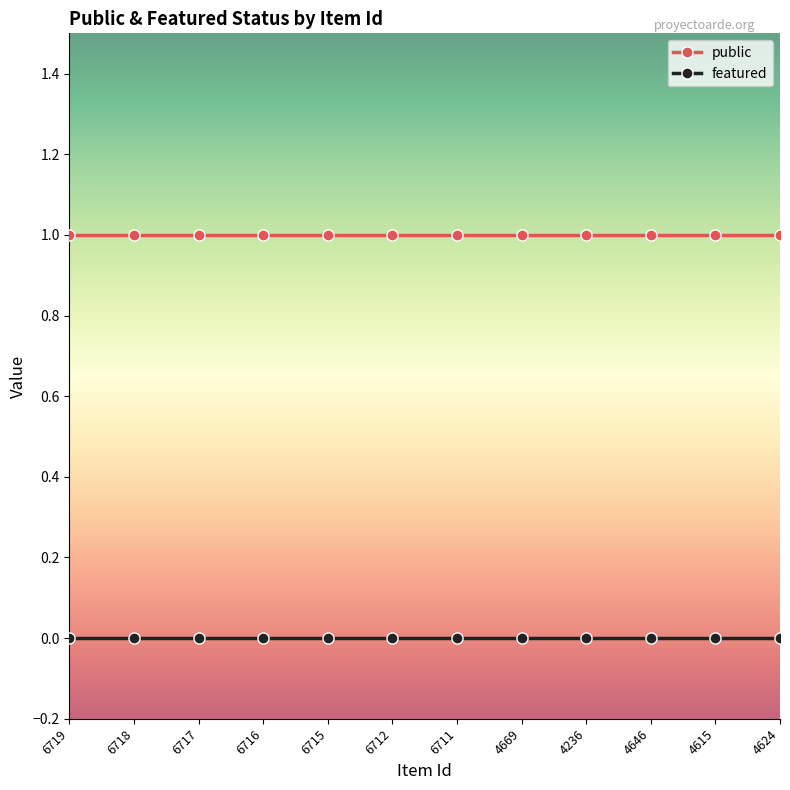

What is the average value of the public series?

1